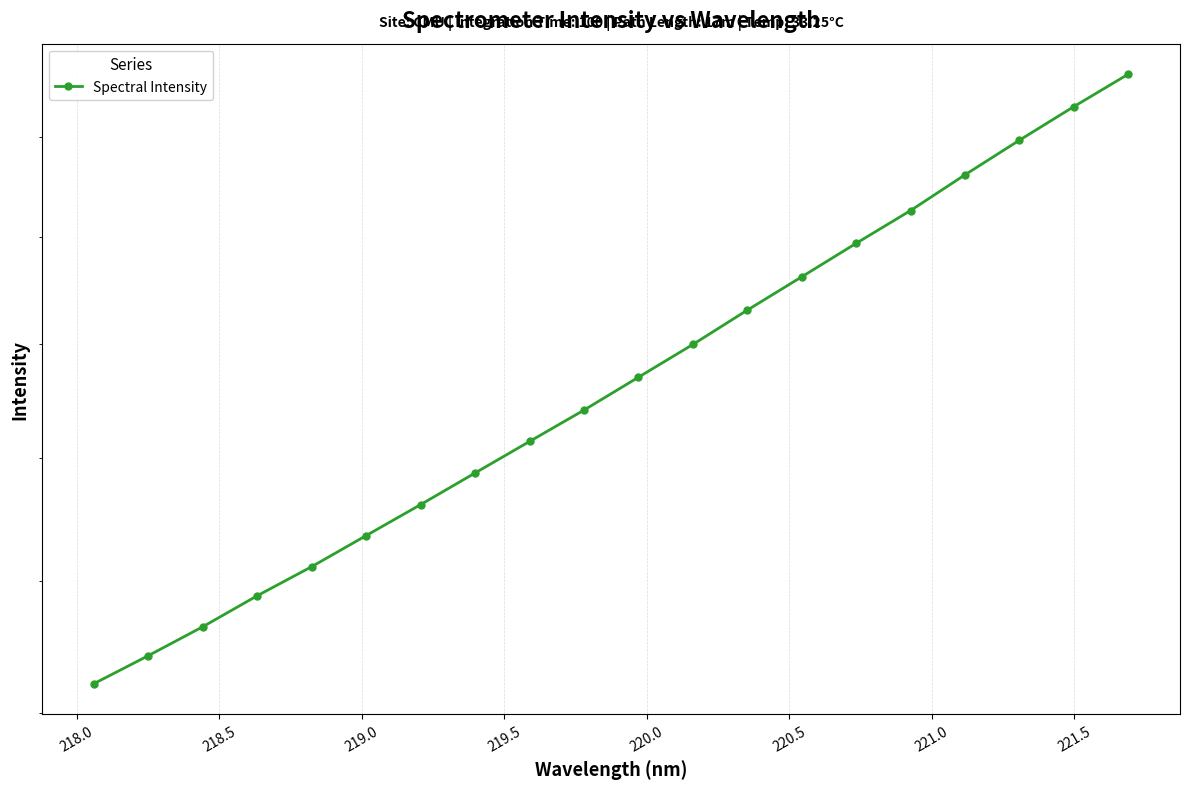

What is the average value?

1470.2